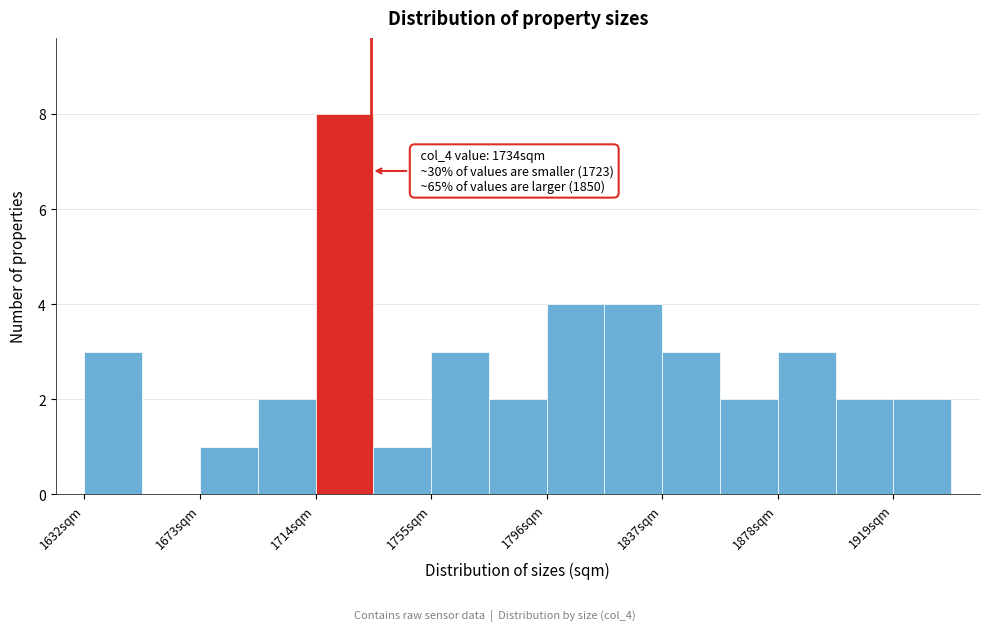

Which range on the x-axis has the tallest bar?

1715 to 1735